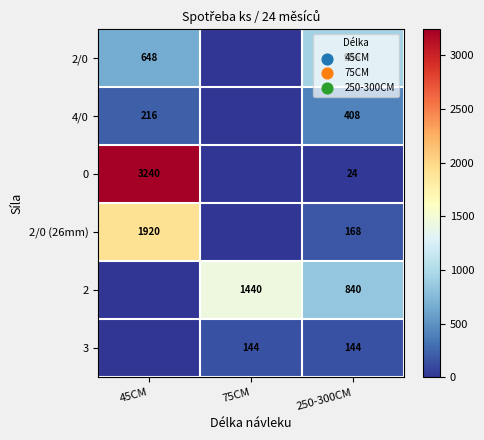

What is the total value across all series at 250-300CM?

2520